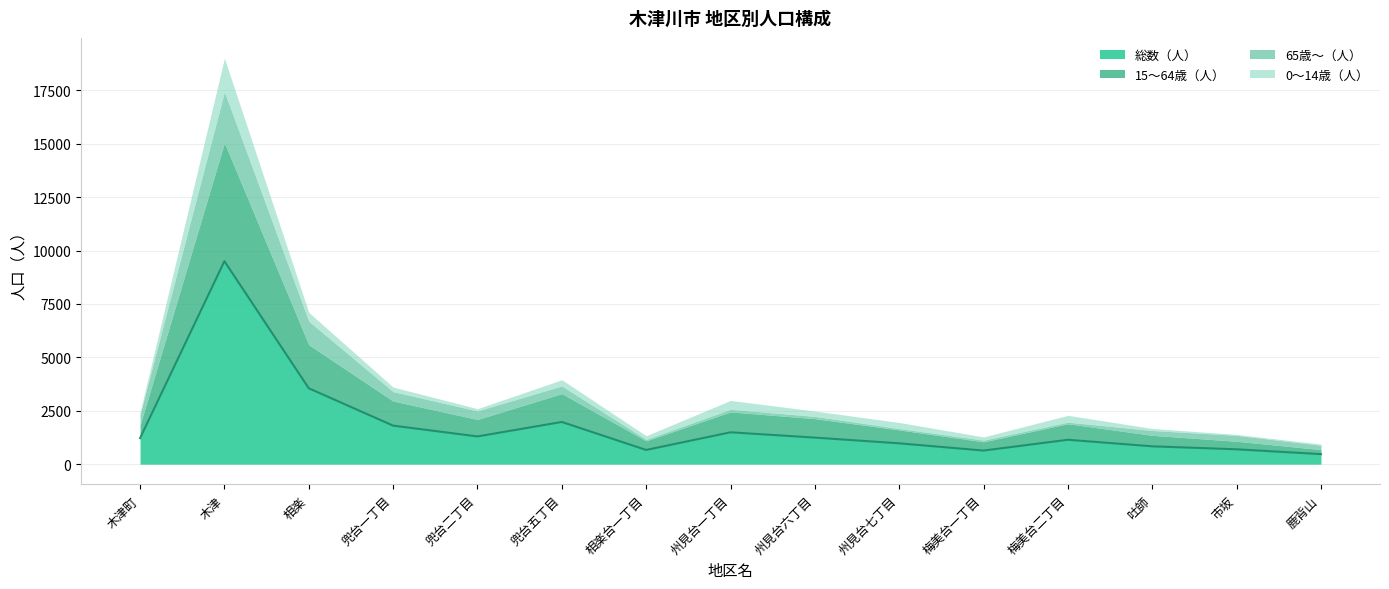

True or false: 15～64歳（人） and 0～14歳（人） intersect in this chart.

False